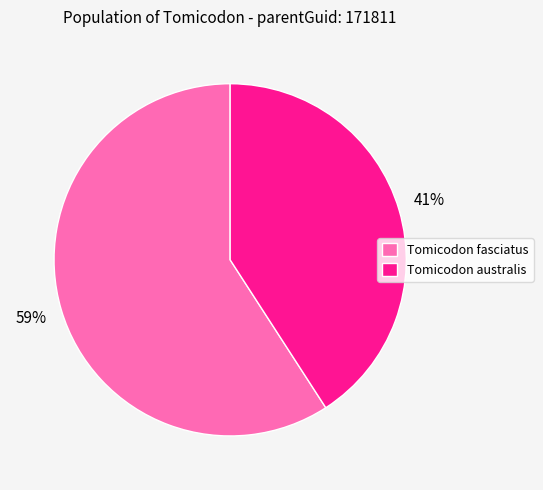

Is there a majority slice in this chart?

Yes